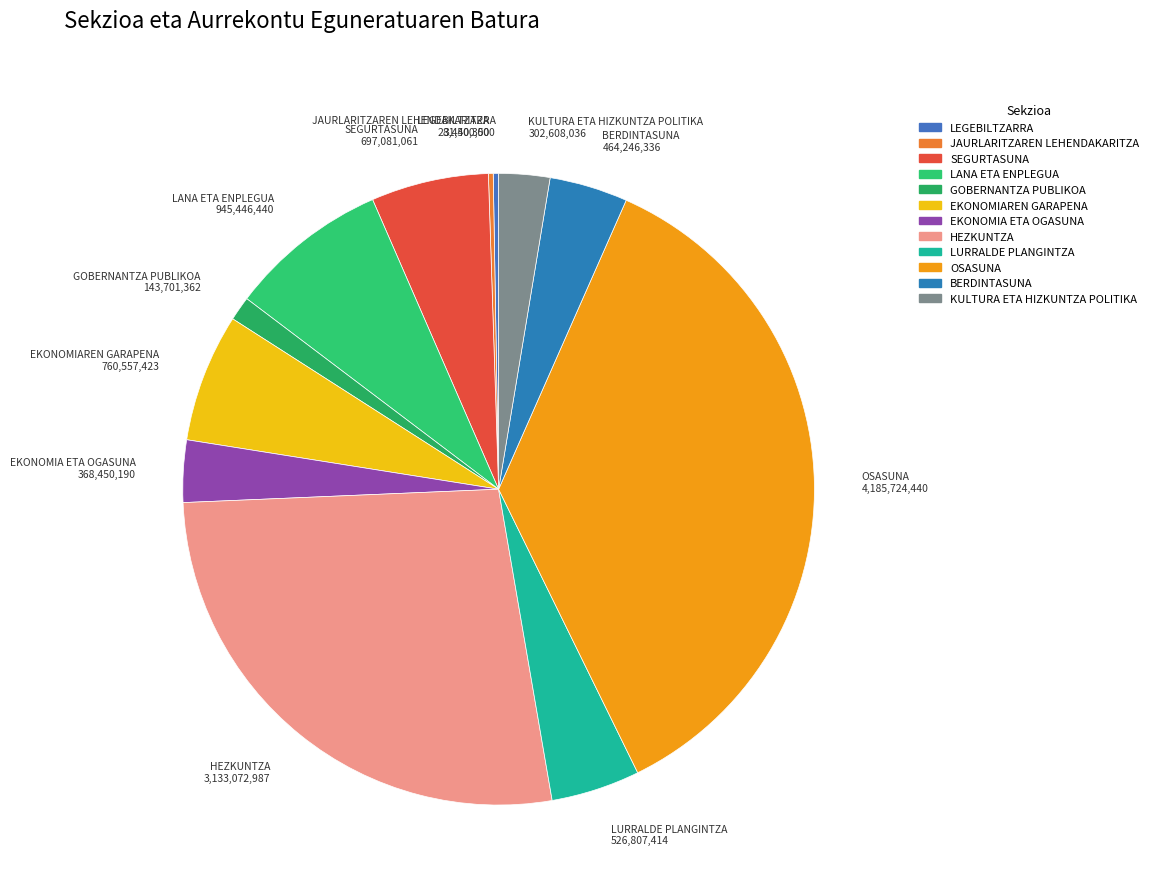

Which slice is the largest?

OSASUNA